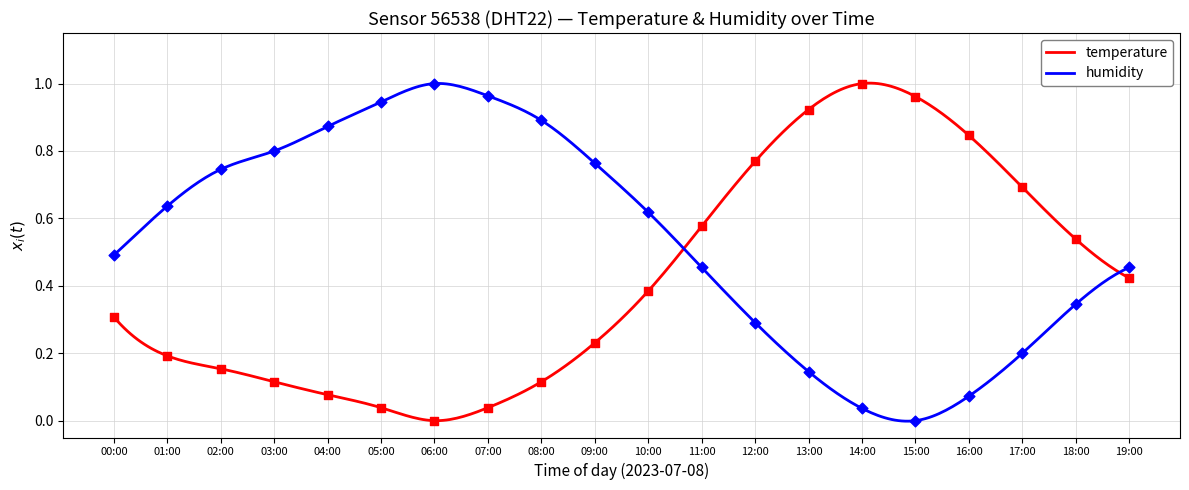

Which series reaches the minimum Y coordinate?

temperature